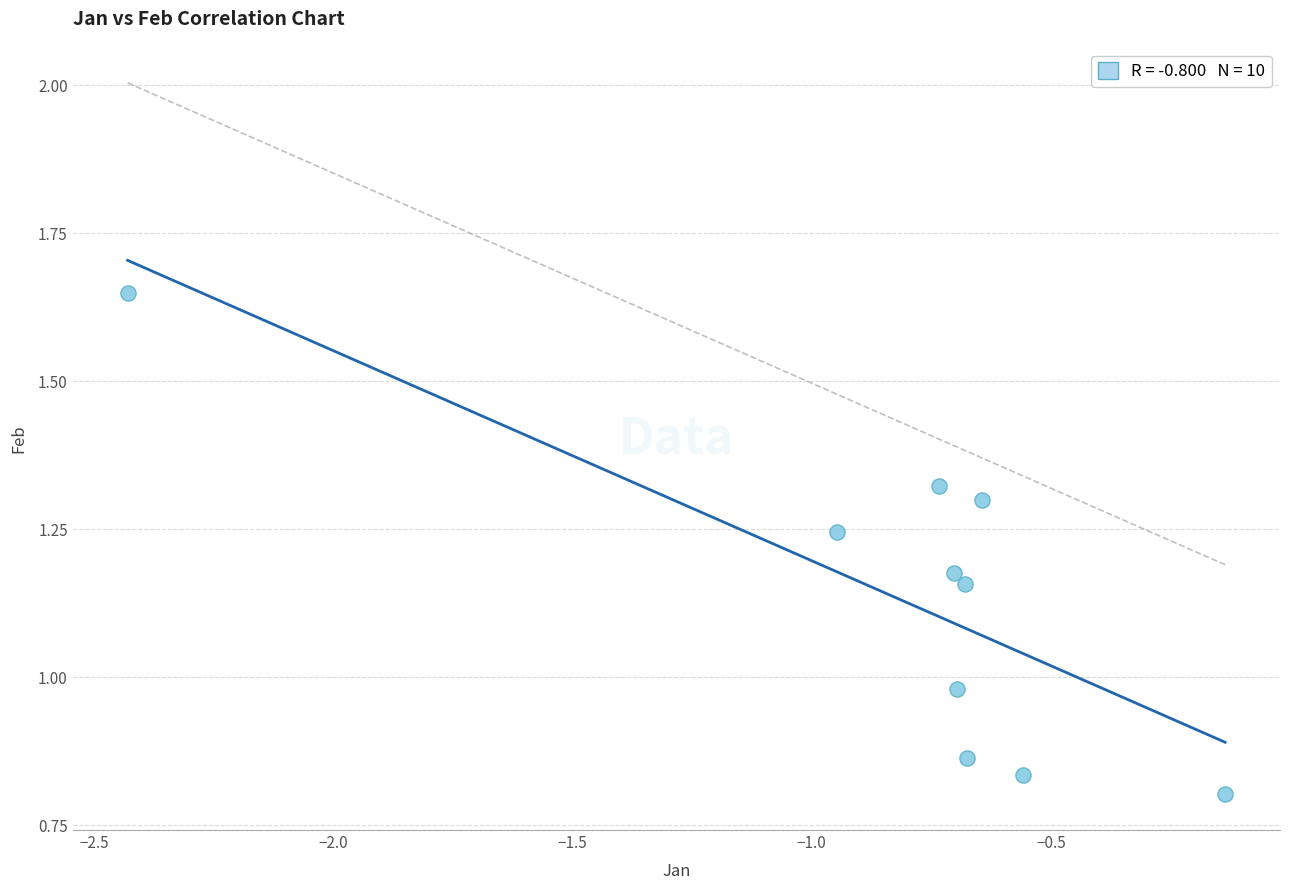

What is the average Y value?

1.1